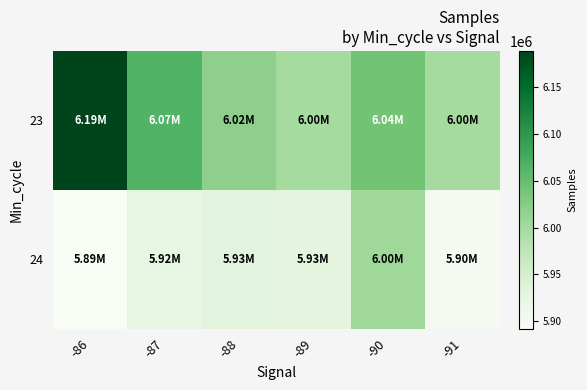

What is the total value across all series at -90?

12044924